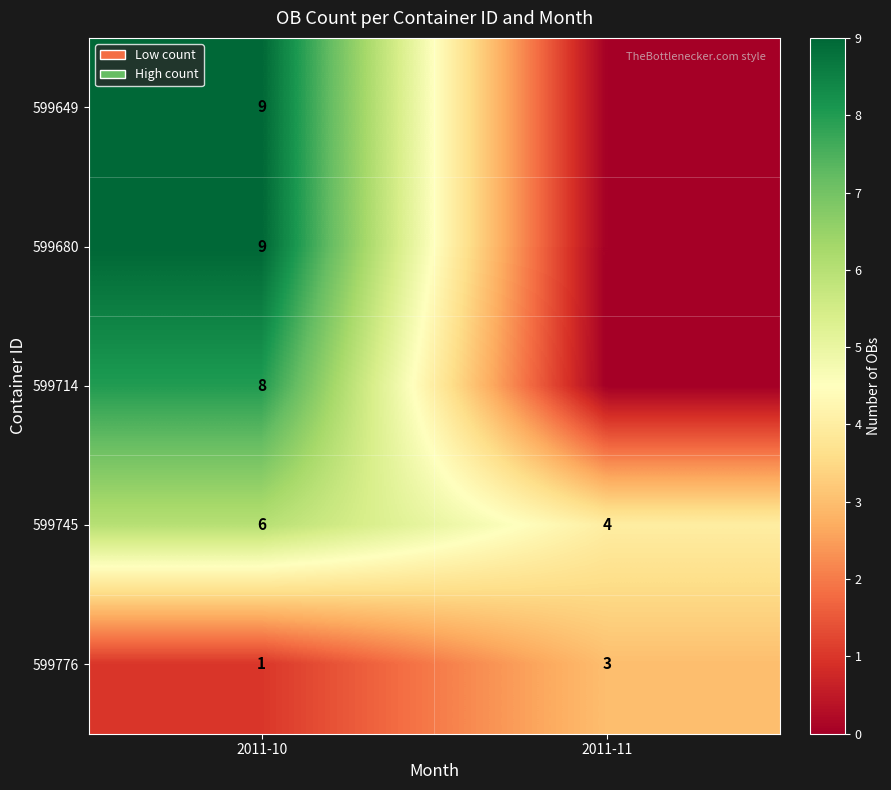

Which series has the largest total across all categories?

row_3